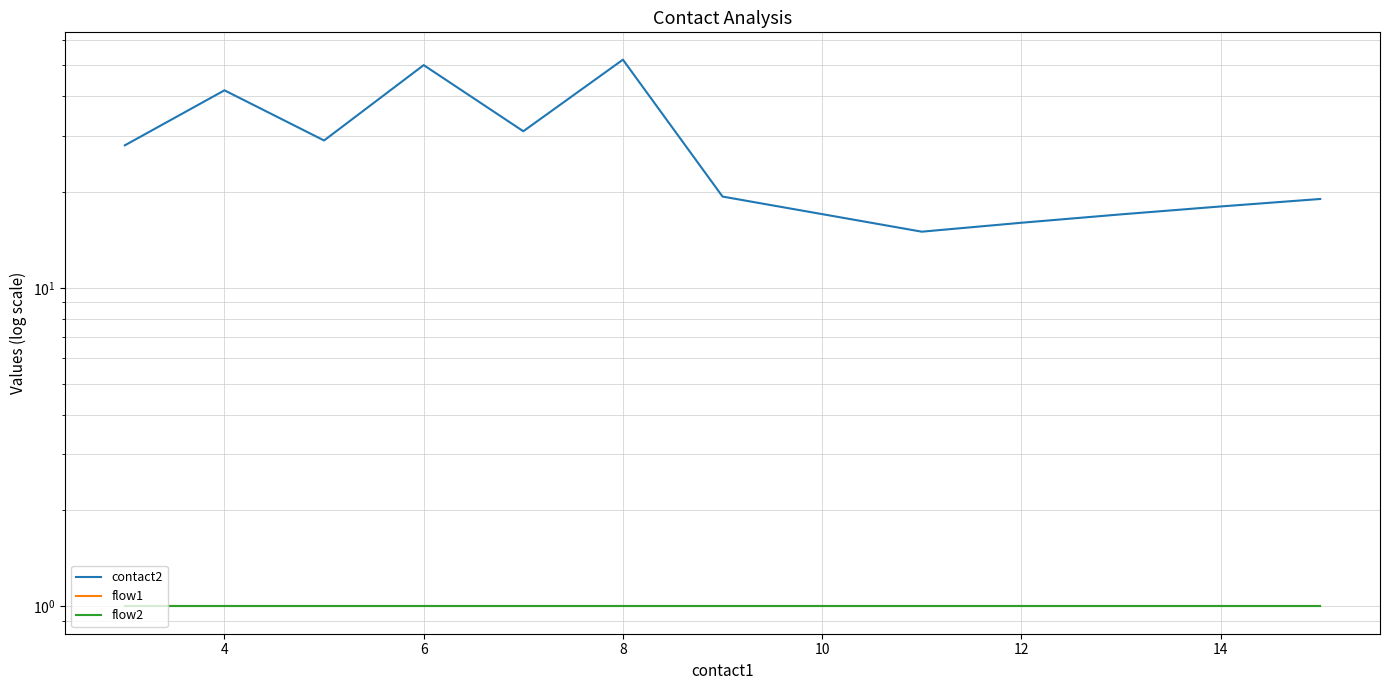

What is the average value of the flow1 series?

1.0